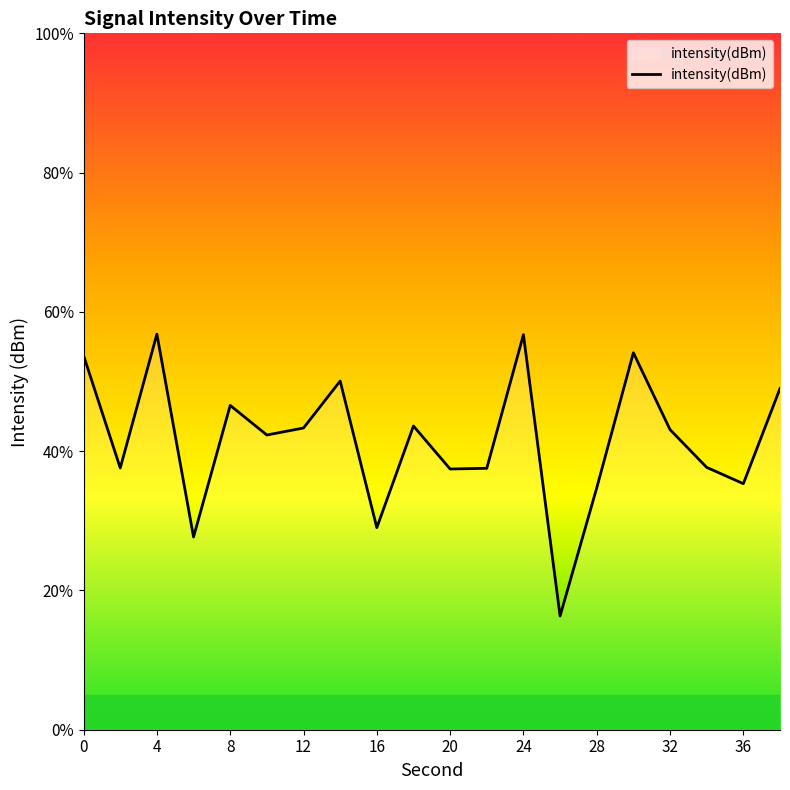

What is the greatest value displayed?

56.8